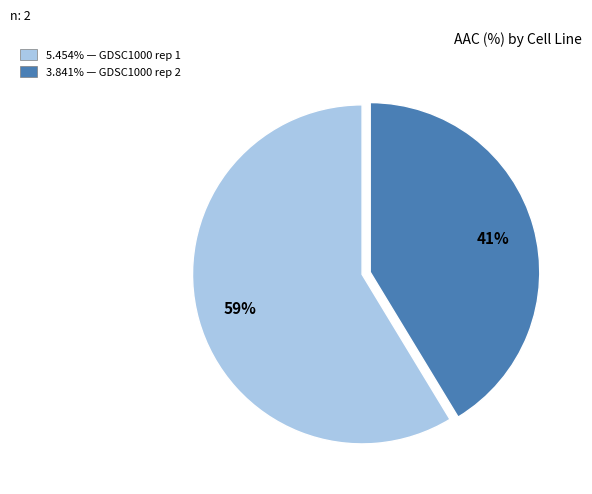

Does any single category account for the majority?

Yes